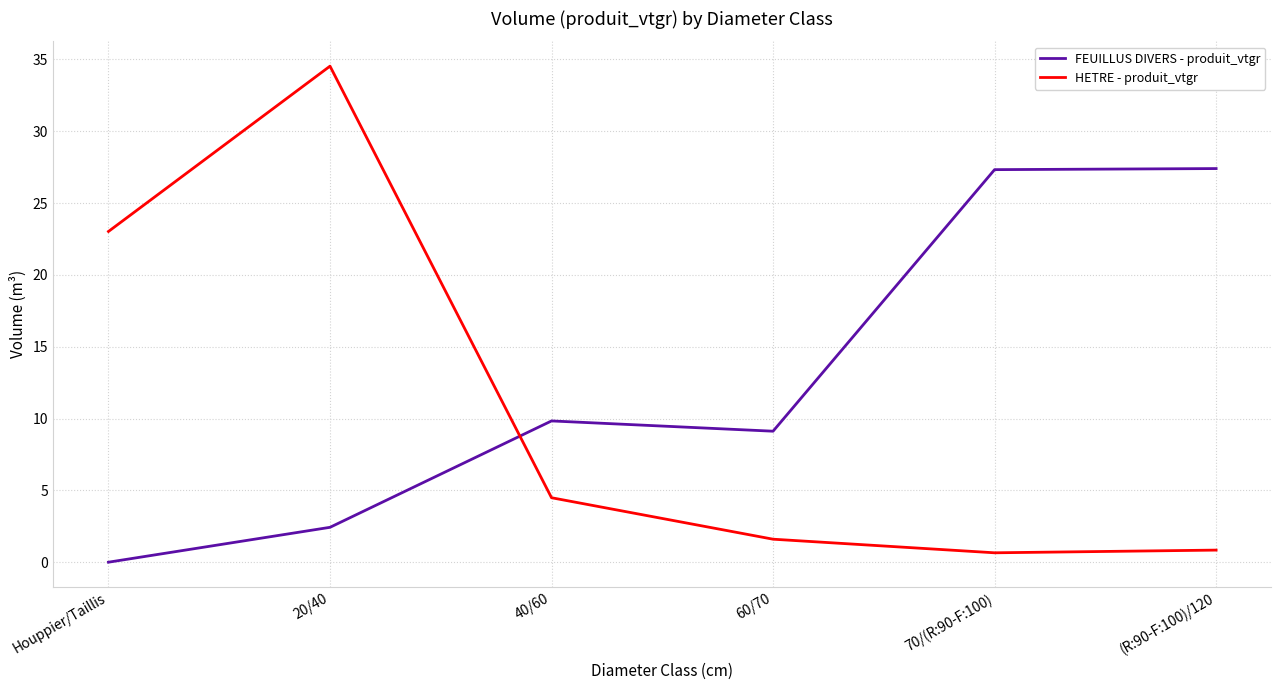

Where is HETRE - produit_vtgr nearest to the value 17?

Houppier/Taillis